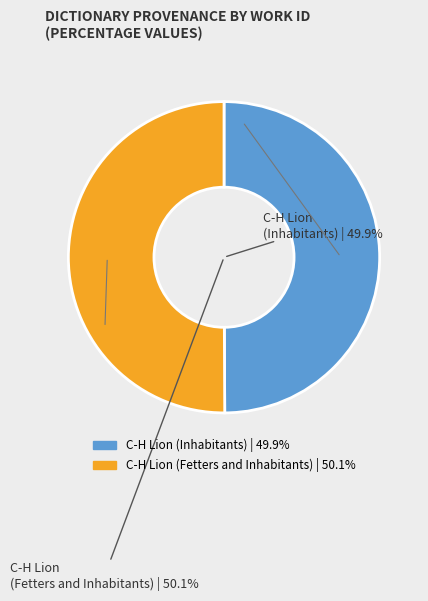

True or false: C-H Lion (Inhabitants) accounts for 50% of the total.

True